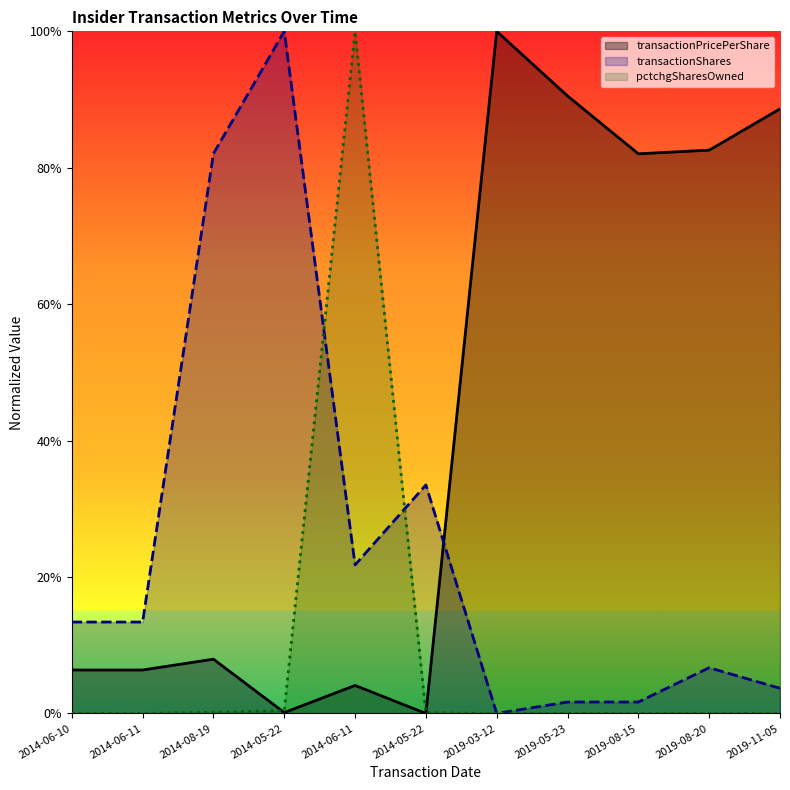

What is the difference between the maximum and minimum values in the transactionPricePerShare series?

1.0